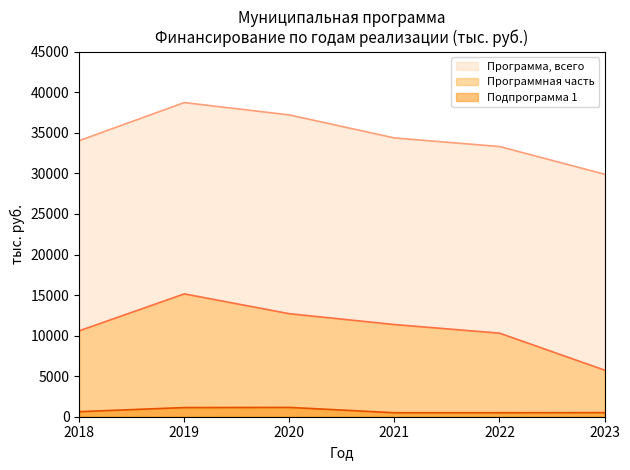

What is the value of the Программная часть point at the 2nd from the left?

15149.6